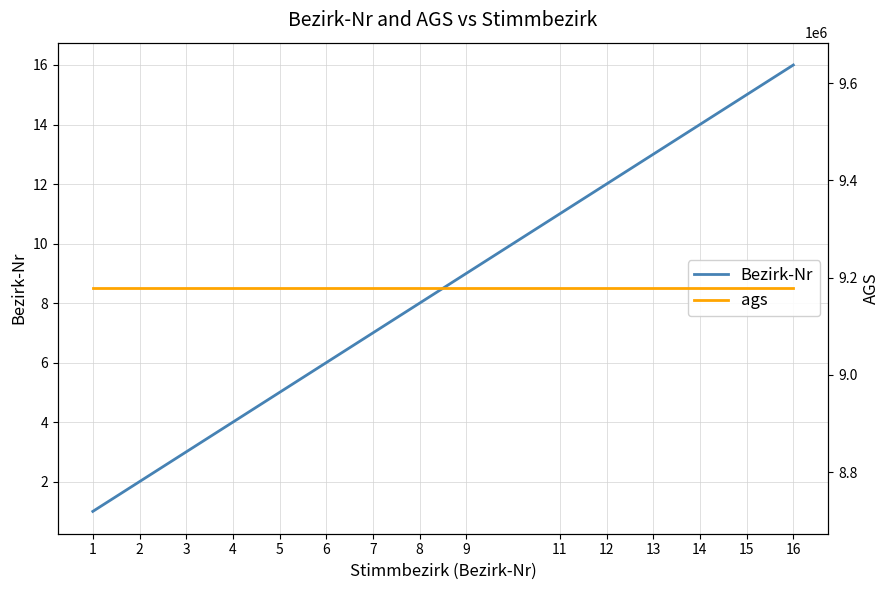

At which category does the chart reach its peak across all series?

1